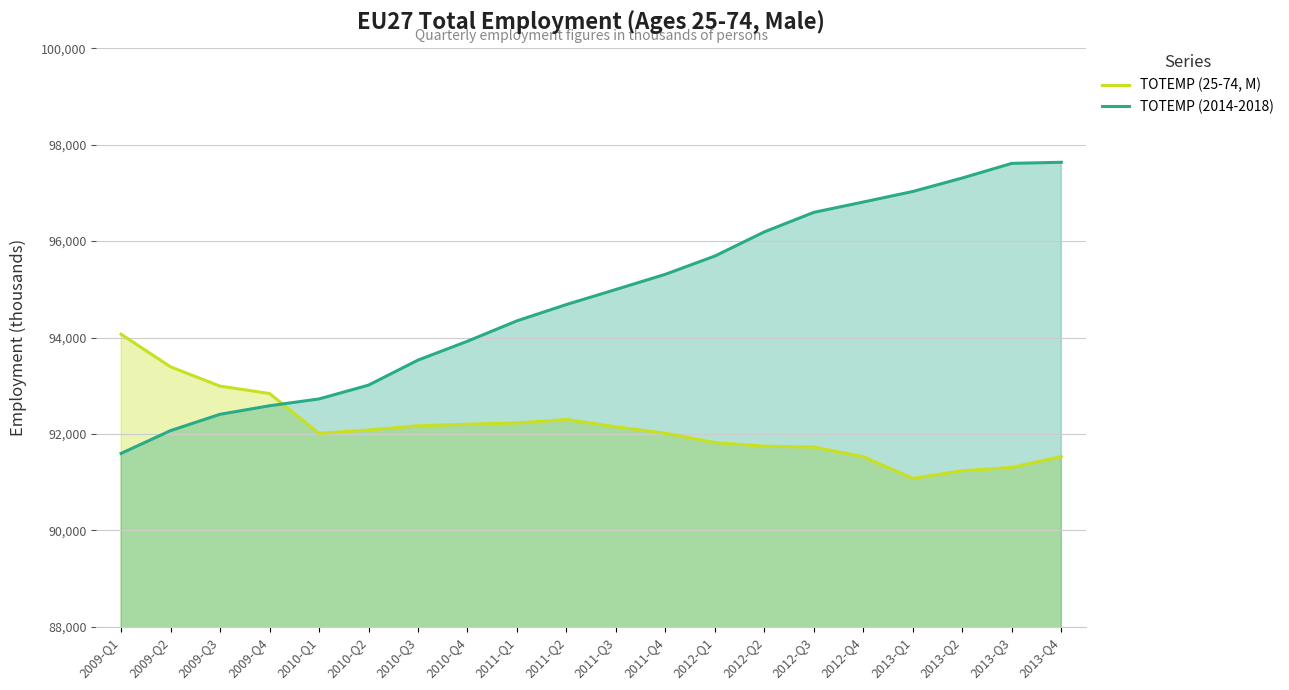

Reading left to right, transcribe all the data shown in this chart.

TOTEMP (25-74, M): 2009-Q1=94068.1	2009-Q2=93391.4	2009-Q3=92991.3	2009-Q4=92838.2	2010-Q1=92011.6	2010-Q2=92081.4	2010-Q3=92167.5	2010-Q4=92200.4	2011-Q1=92226.6	2011-Q2=92299.1	2011-Q3=92146.8	2011-Q4=92012.9	2012-Q1=91819.7	2012-Q2=91745.5	2012-Q3=91726.9	2012-Q4=91527.1	2013-Q1=91076.4	2013-Q2=91235.3	2013-Q3=91304.8	2013-Q4=91529.6
TOTEMP (2014-2018): 2009-Q1=91595.1	2009-Q2=92068.2	2009-Q3=92406.8	2009-Q4=92583.9	2010-Q1=92725.6	2010-Q2=93011.5	2010-Q3=93531.0	2010-Q4=93922.8	2011-Q1=94345.9	2011-Q2=94684.4	2011-Q3=94996.7	2011-Q4=95311.9	2012-Q1=95690.4	2012-Q2=96191.8	2012-Q3=96596.9	2012-Q4=96811.3	2013-Q1=97029.7	2013-Q2=97309.6	2013-Q3=97612.8	2013-Q4=97635.7